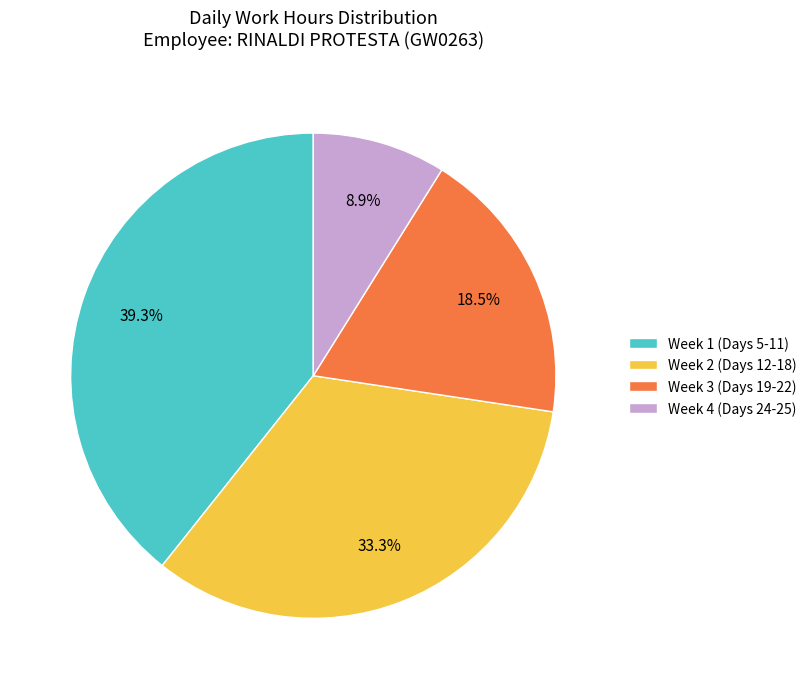

What percentage is NOT represented by Week 1 (Days 5-11)?

60.7%